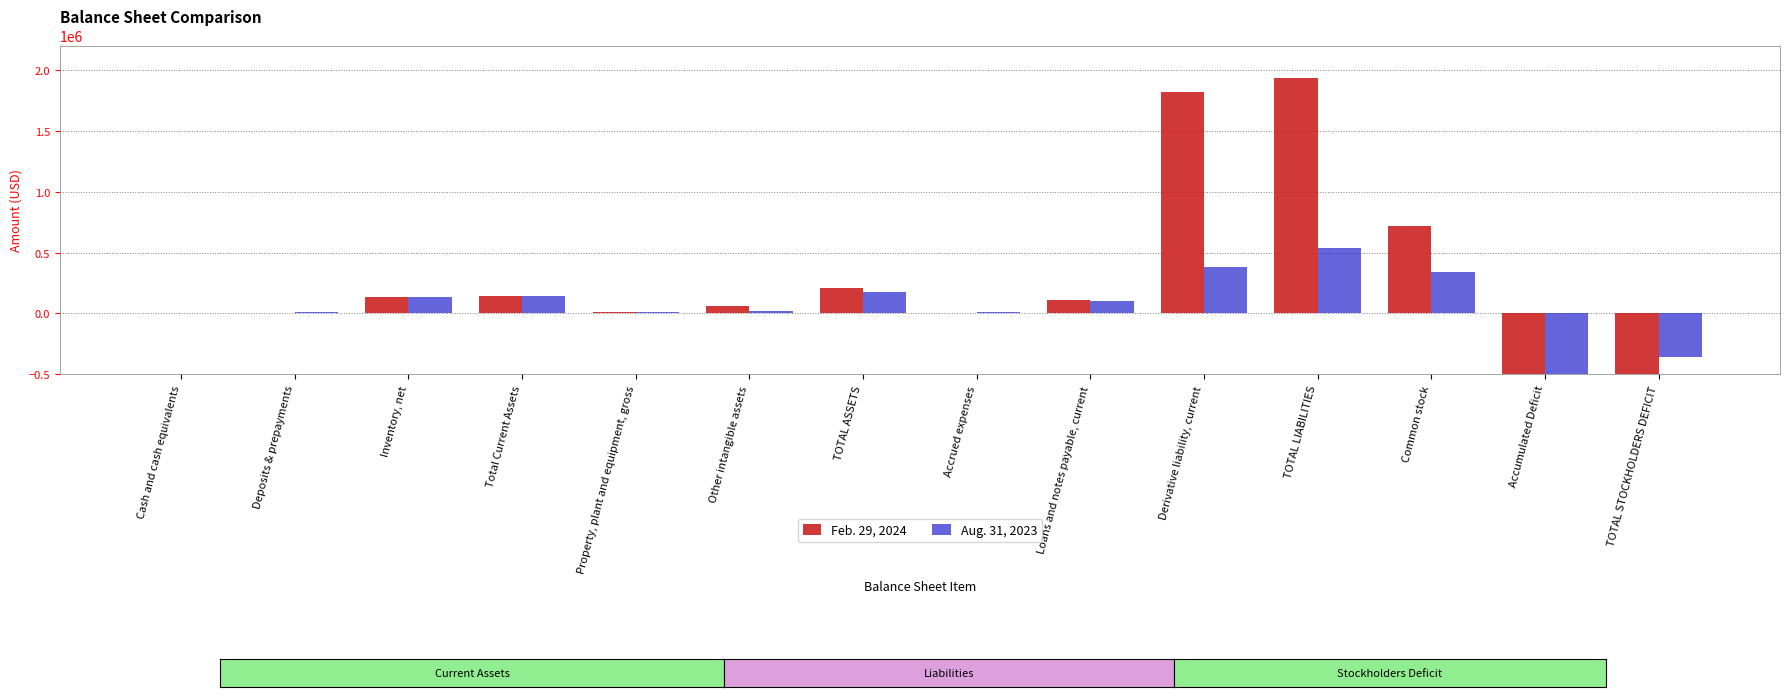

What is the sum of all Aug. 31, 2023 values?

-29410632